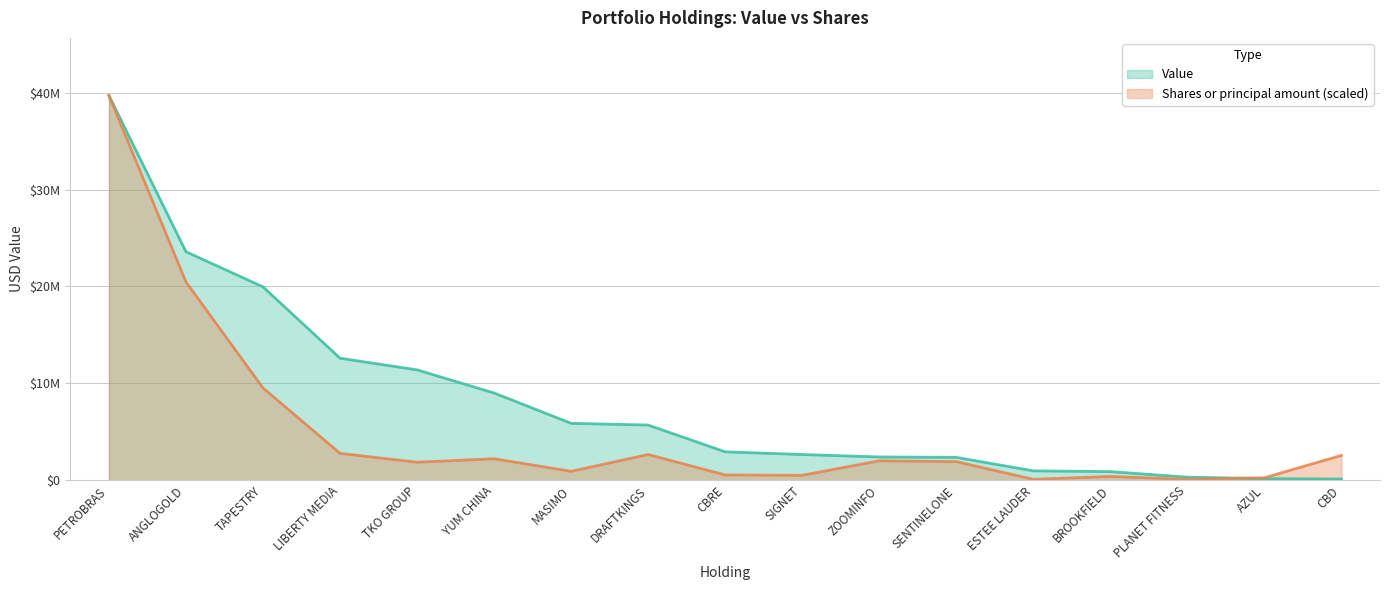

What is the sum of all Shares or principal amount values?

88463488.1